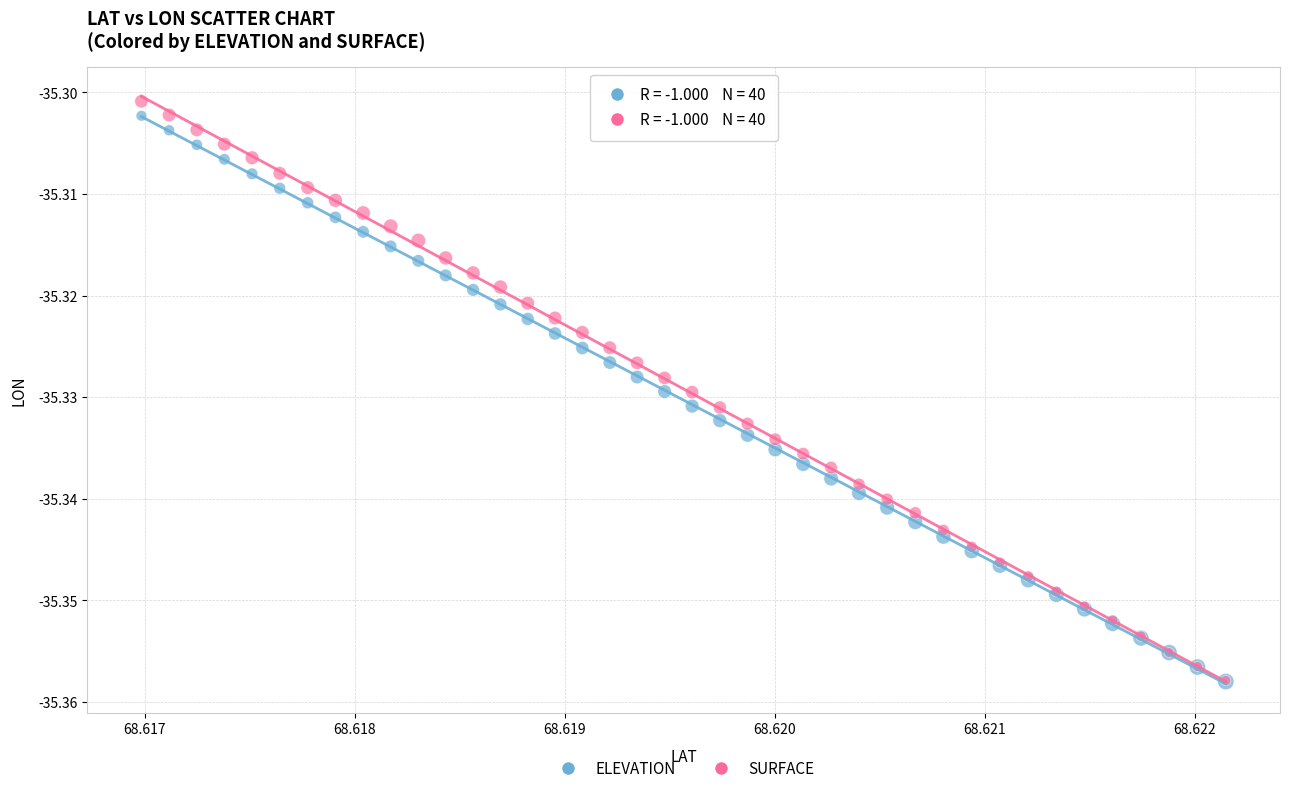

What are all the series names shown in the legend?

ELEVATION, SURFACE